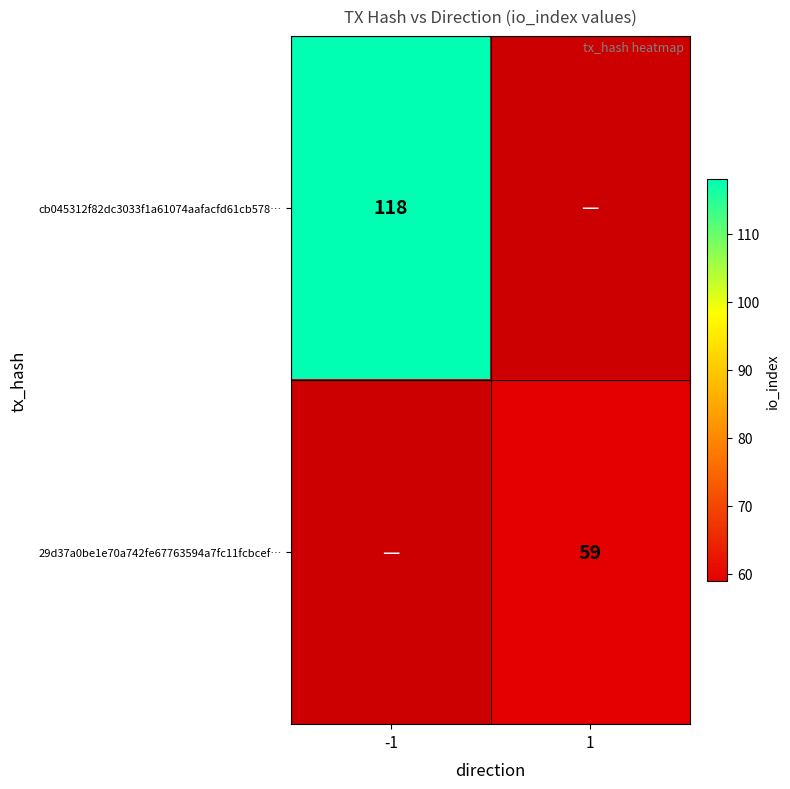

Is it true that 29d37a0be1e70a742fe67763594a7fc11fcbcef… equals 94 at 1?

False